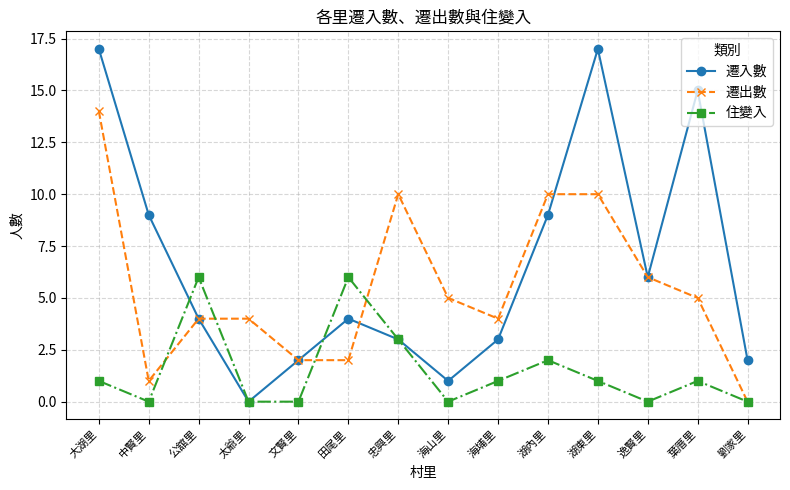

How many interior local valleys does the 遷入數 series have?

3